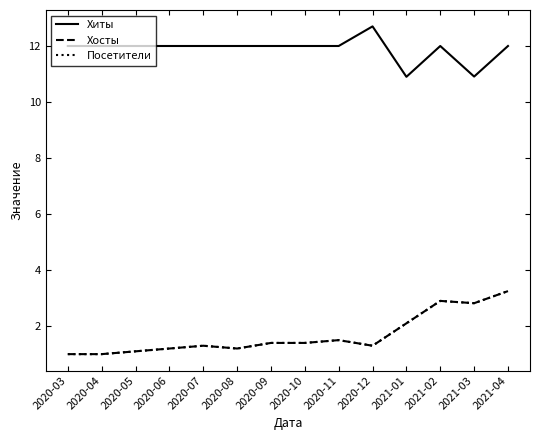

Does the chart have visible grid lines?

No